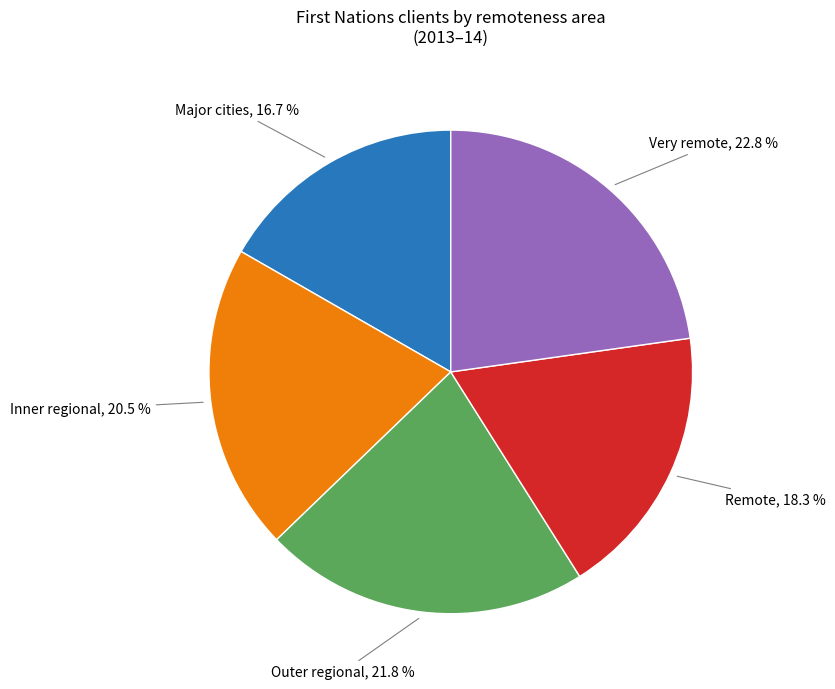

To the nearest percent, what is the average slice percentage?

20%